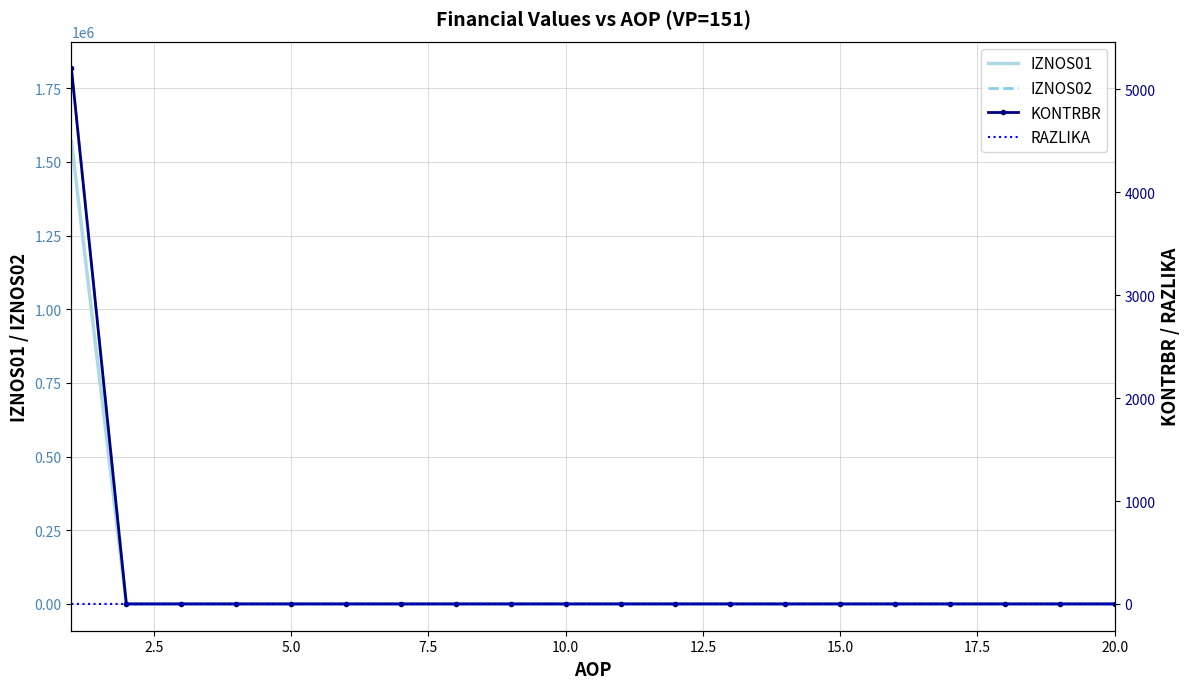

What are all the series names shown in the legend?

IZNOS01, IZNOS02, KONTRBR, RAZLIKA